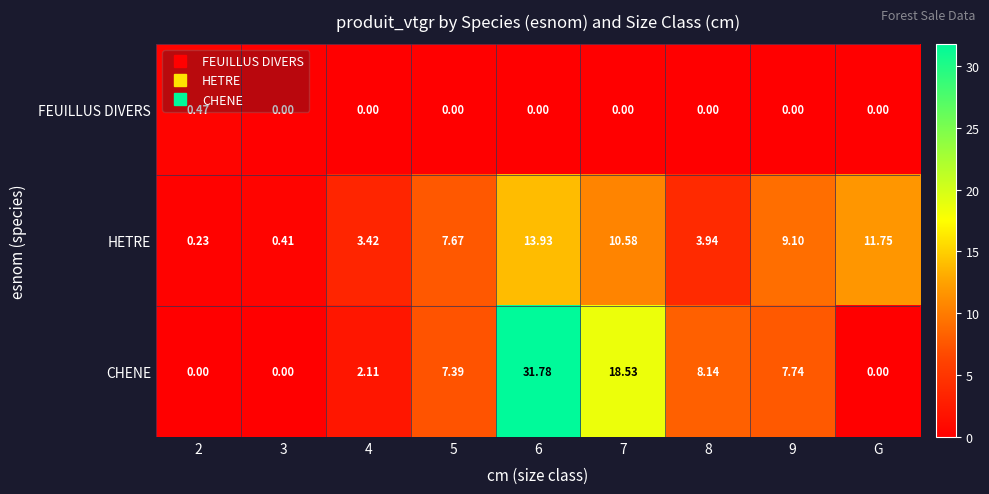

At 5, list the series in order from smallest to largest.

FEUILLUS DIVERS, CHENE, HETRE